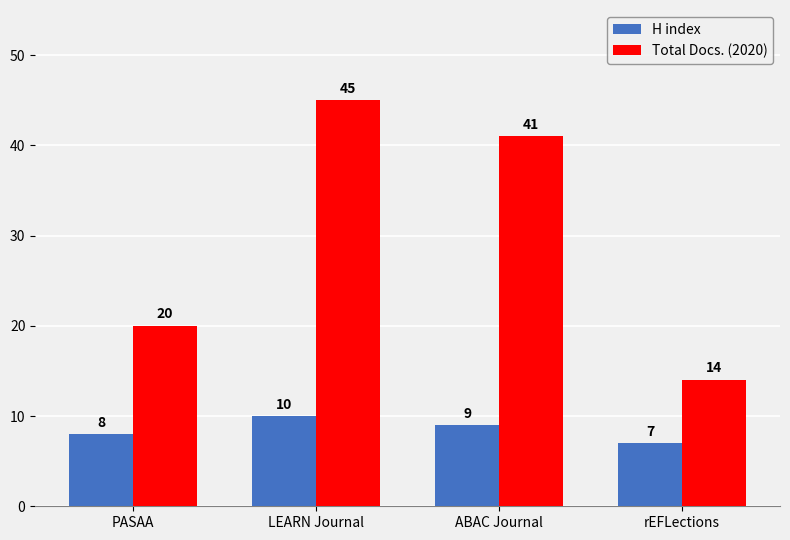

Which category has the highest value in the H index series?

LEARN Journal